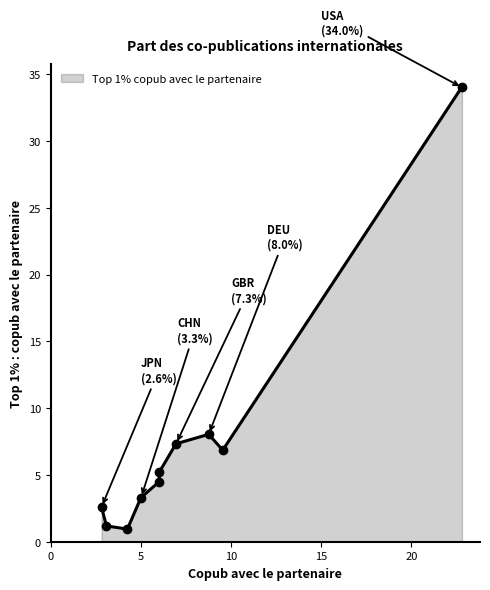

What is the greatest value displayed?

34.0